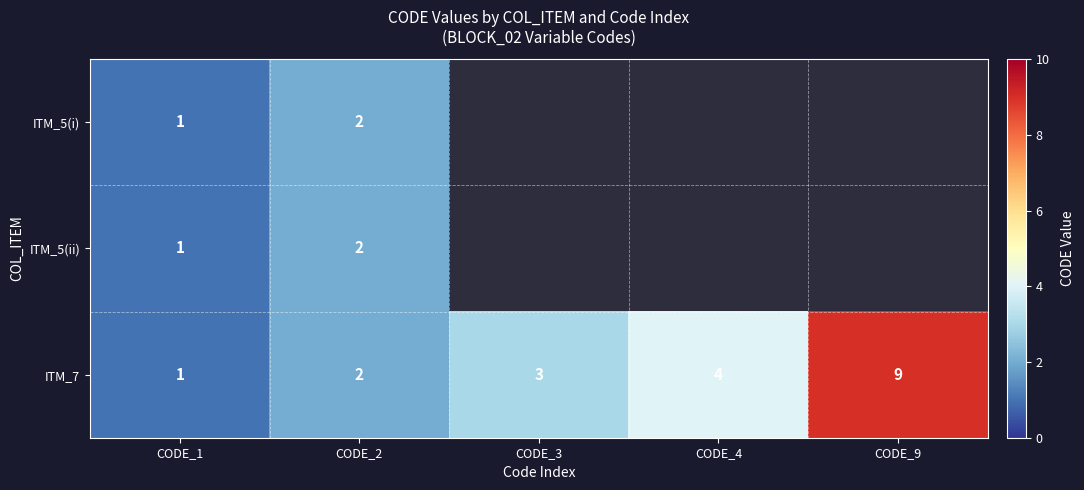

How many values in the ITM_7 series are below 3?

2